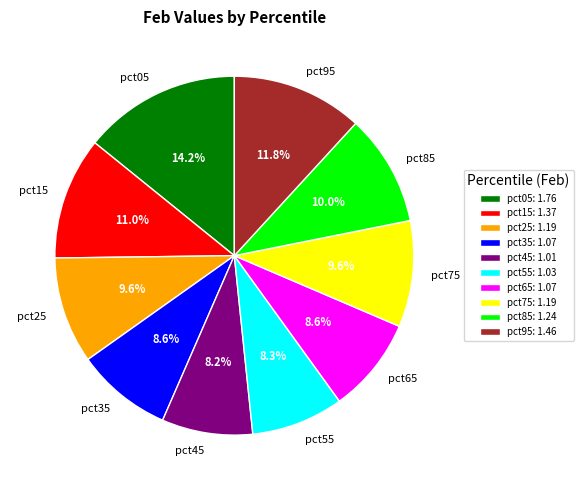

To the nearest percent, what is the combined percentage of pct75 and pct15?

21%